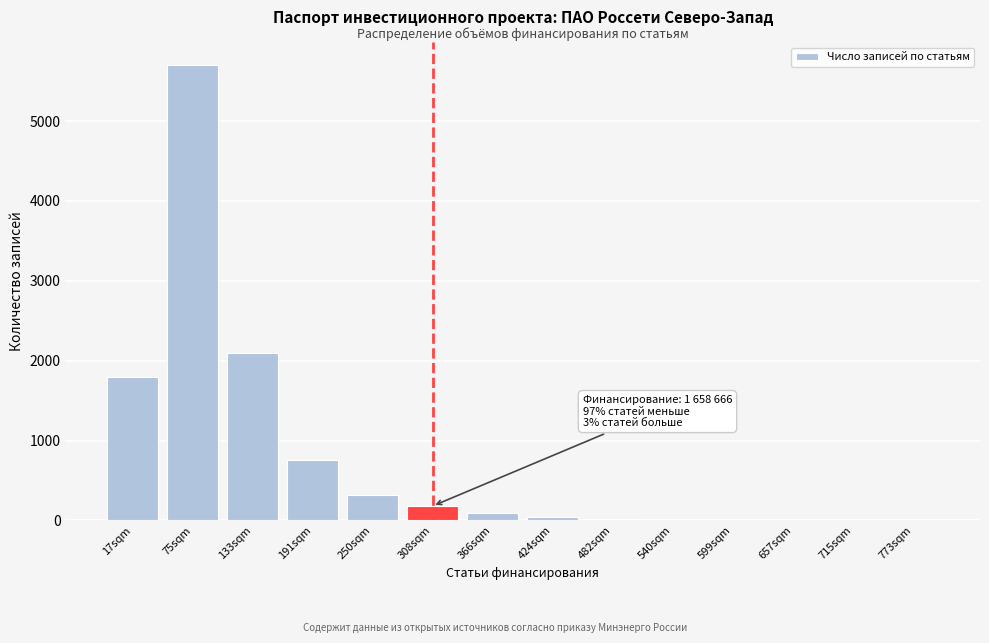

Where is the data nearest to the value 2851?

133sqm